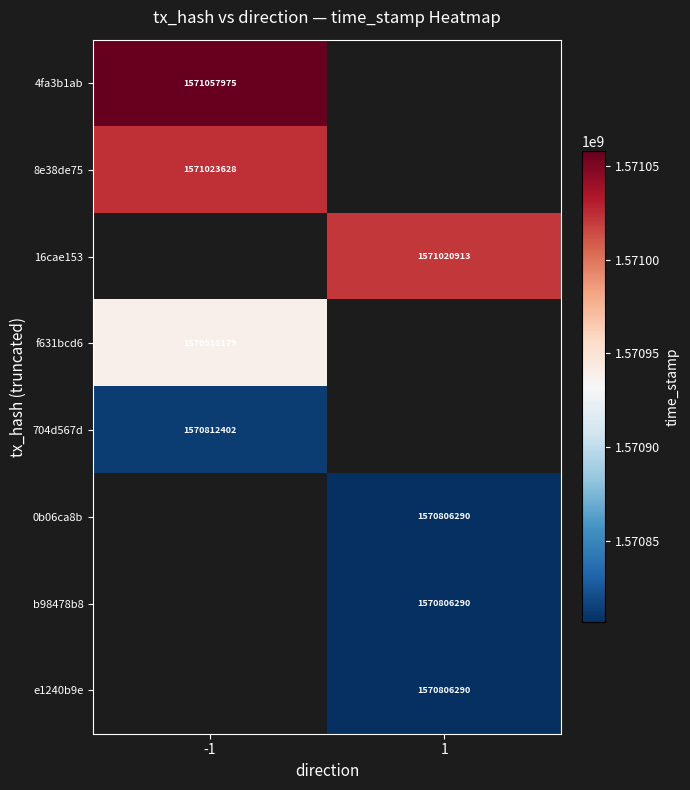

Is the value of 704d567d at -1 greater than the value of 8e38de75 at -1?

No